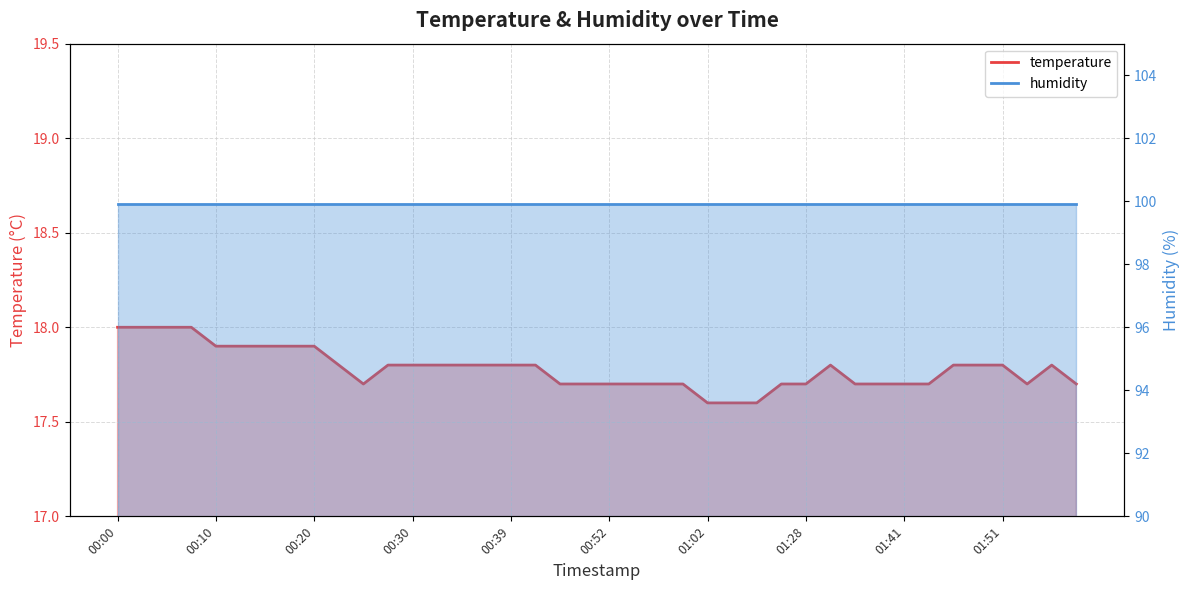

Between 00:05 and 01:59, which is larger?

00:05